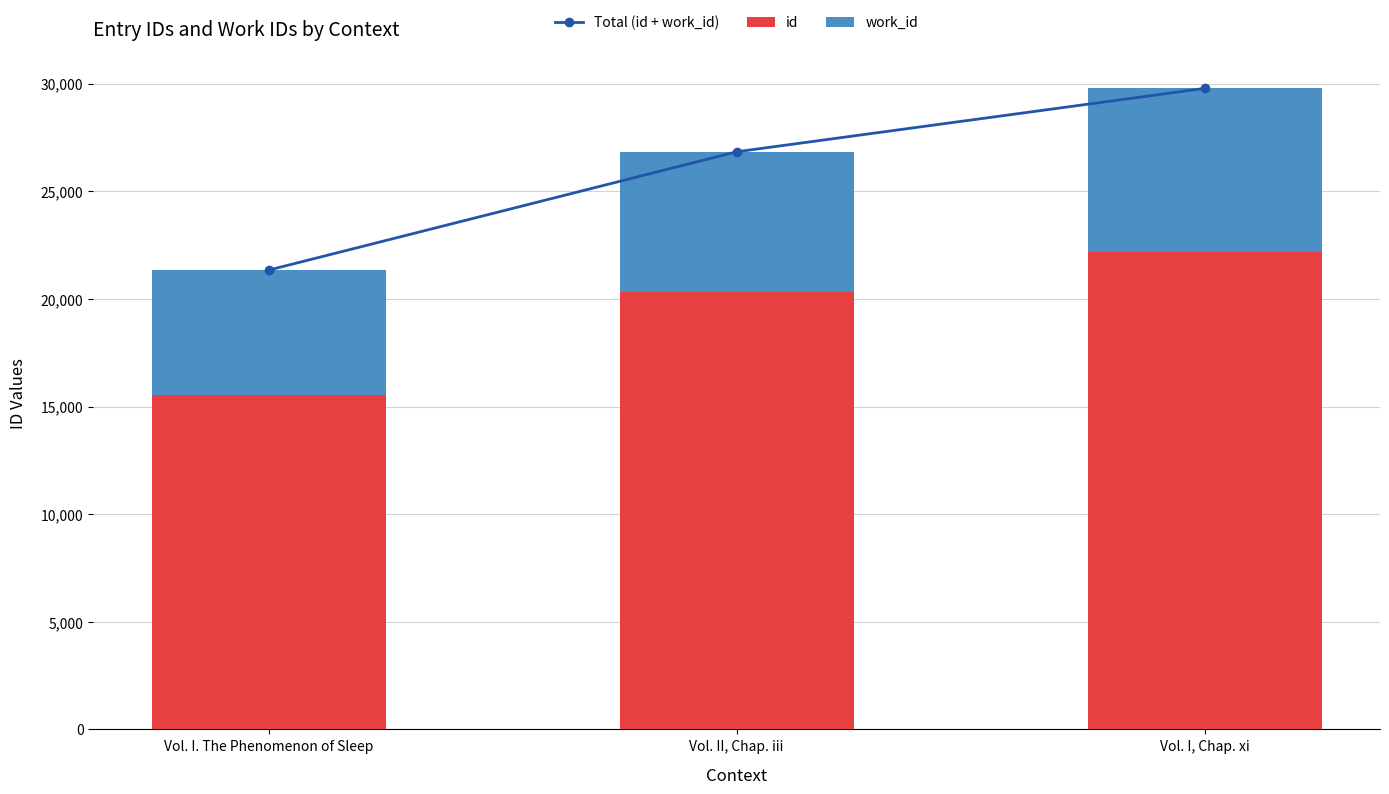

Between Vol. I. The Phenomenon of Sleep and Vol. I, Chap. xi, which series saw the biggest shift?

Total (id + work_id)